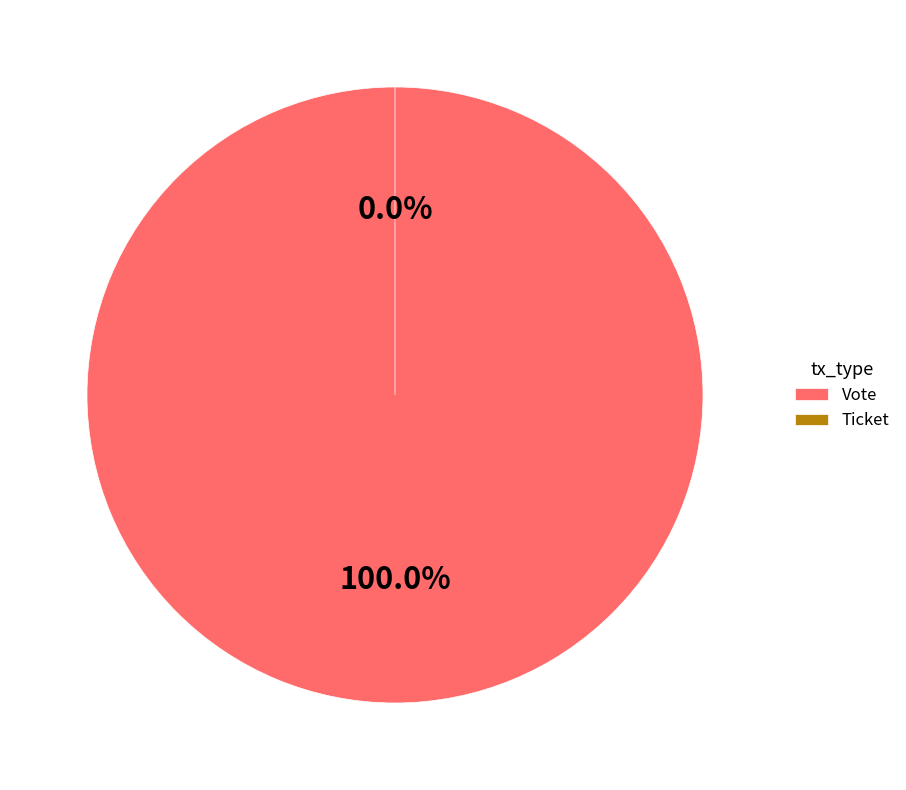

Count the number of slices in the pie.

2